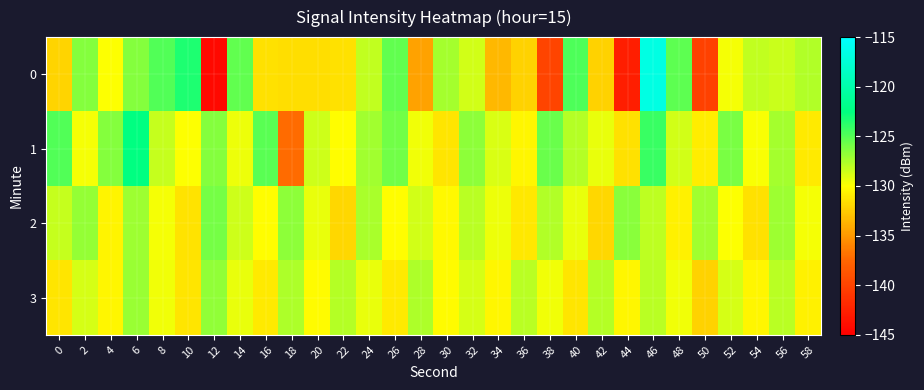

At how many categories does at least one series exceed -141?

30